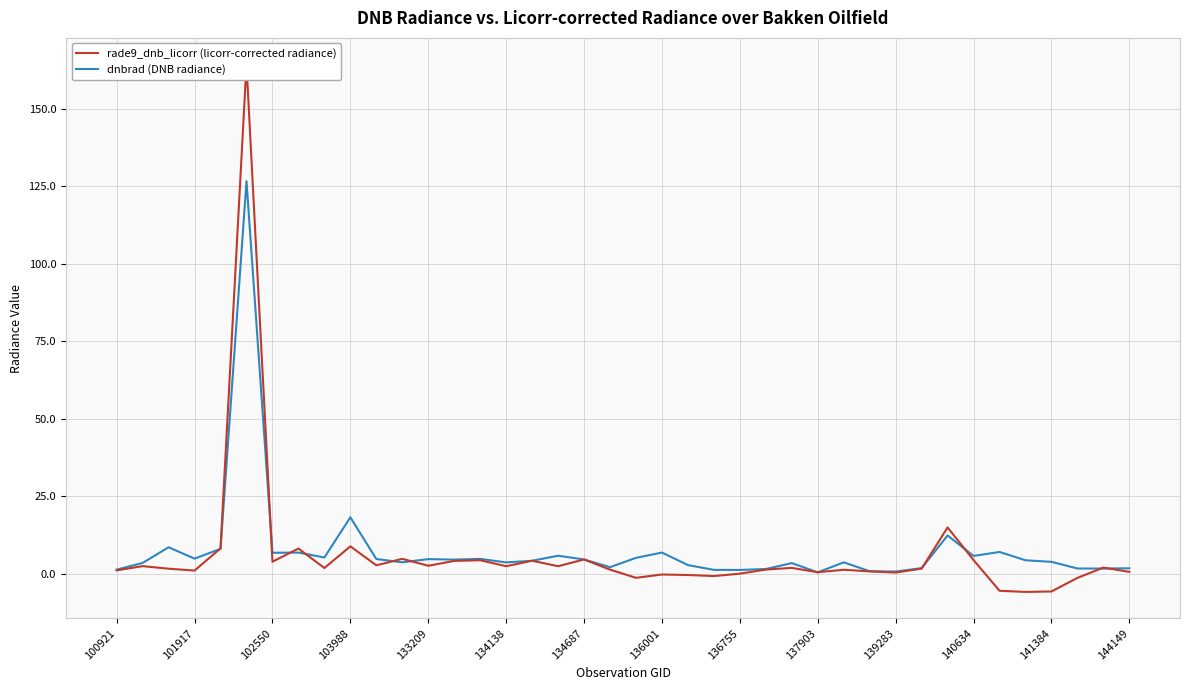

Where is dnbrad (DNB radiance) nearest to the value 63?

103988